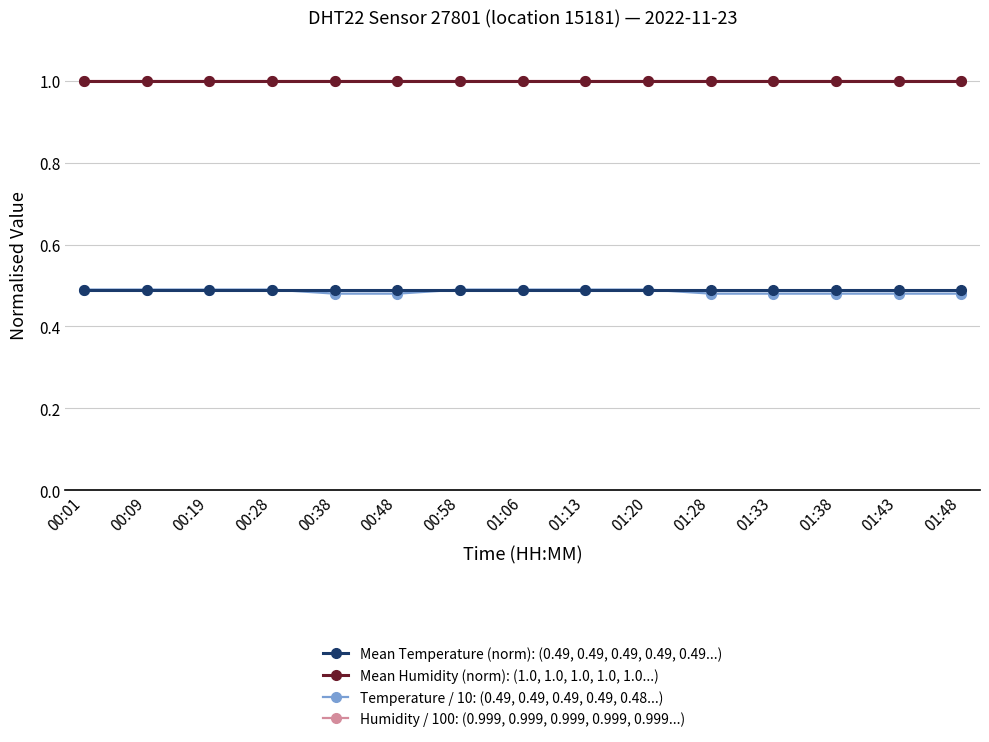

What is the maximum value shown in the chart?

1.0